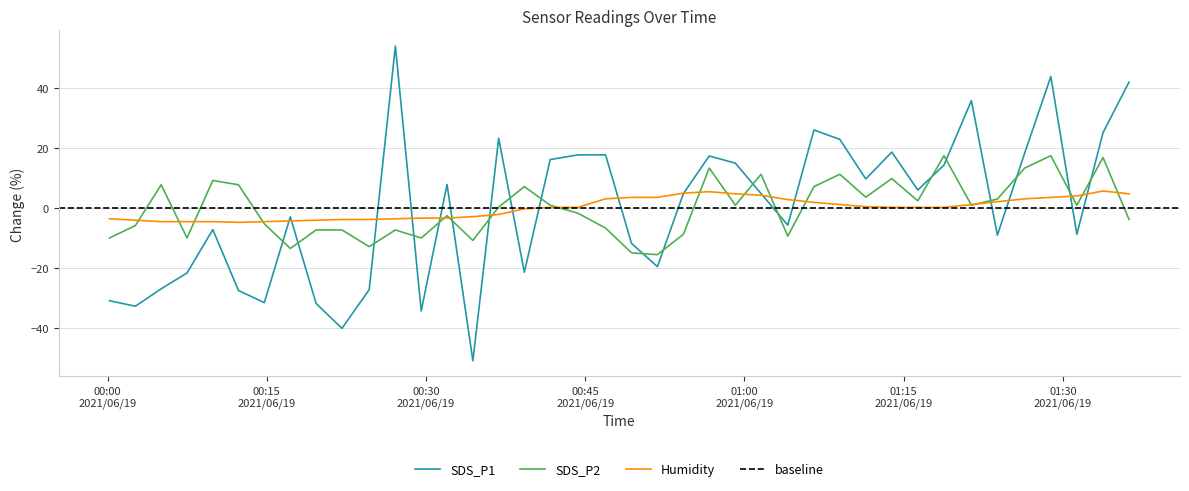

How many data points does each series have?

40